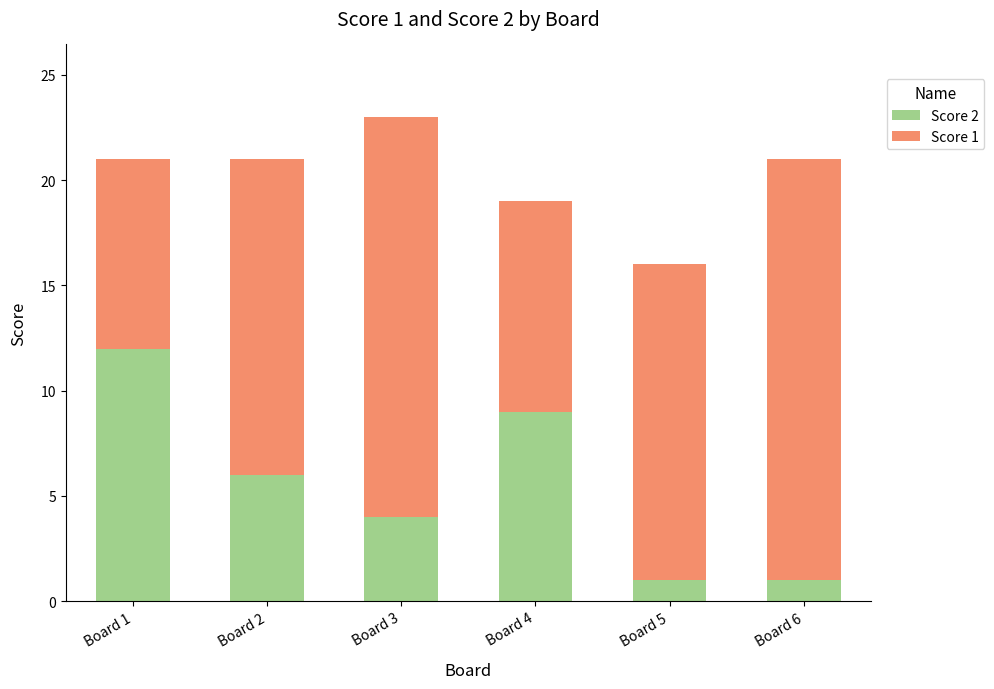

What is the average value of the Score 2 series?

6